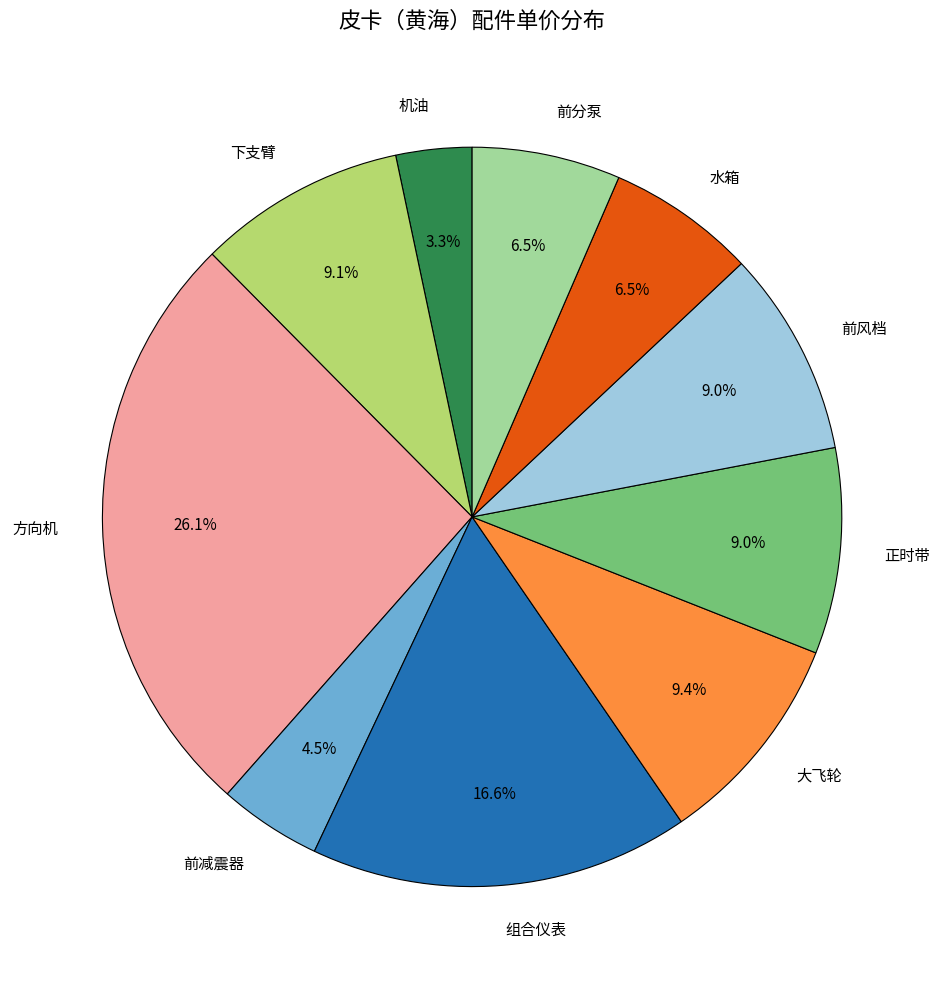

The 下支臂 slice represents 22% of the pie. True or false?

False